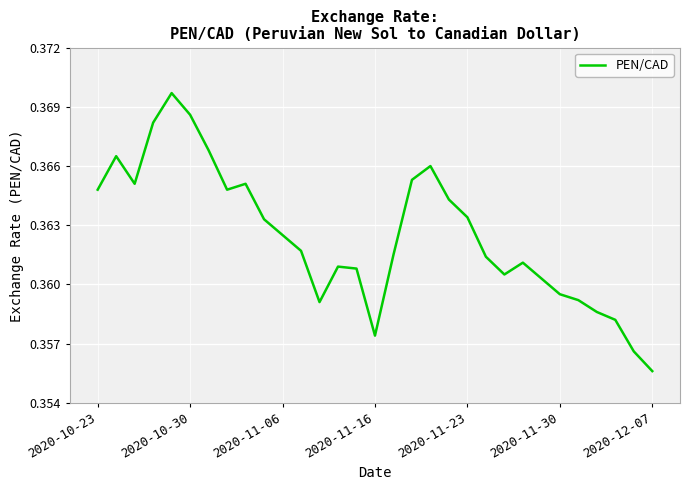

Where is the data nearest to the value 0?

2020-12-07